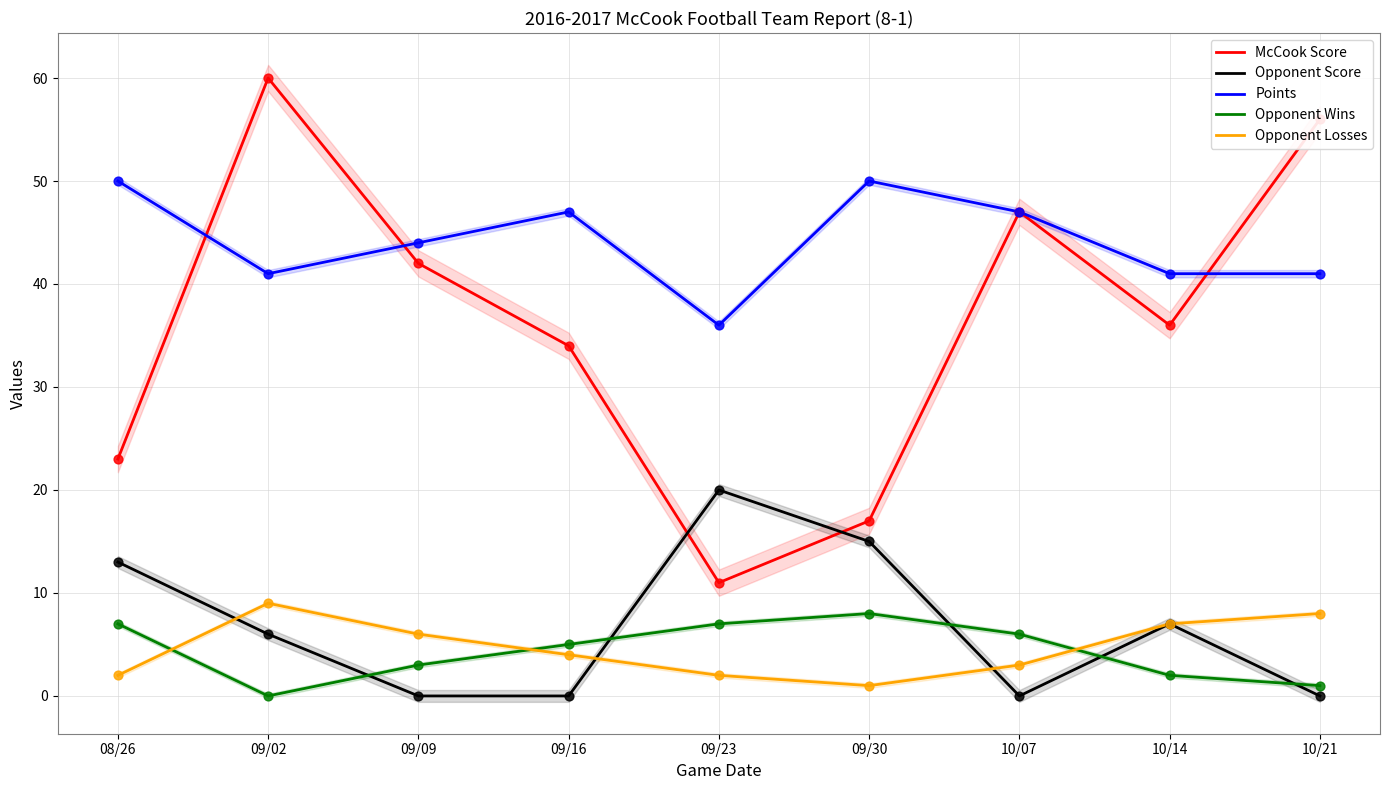

At how many categories does at least one series exceed 31?

9